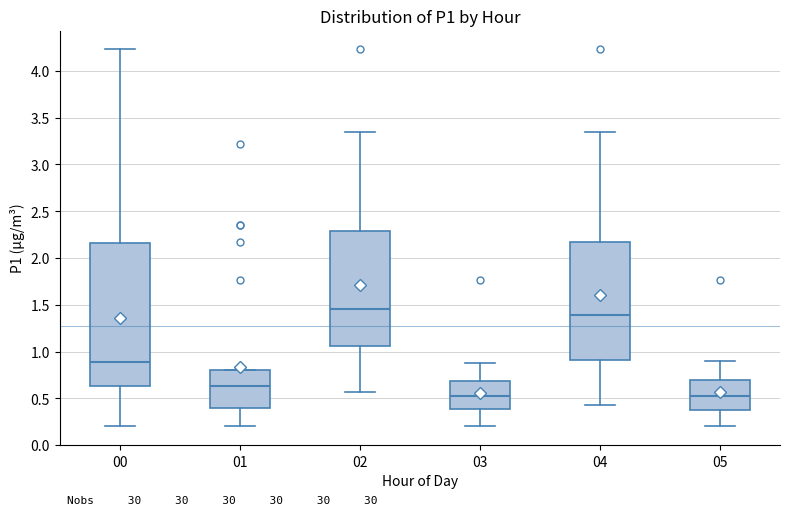

Which box is the tallest, from its lower edge to its upper edge?

00